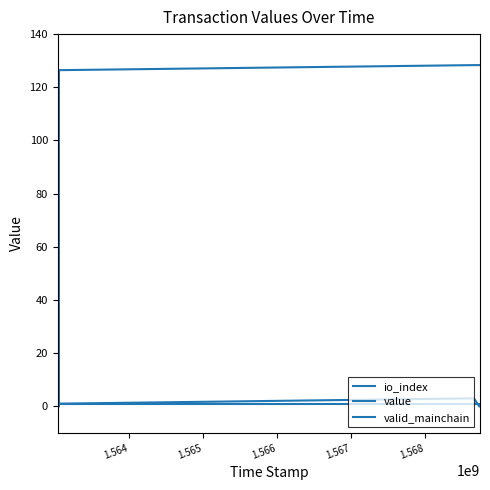

Is it true that valid_mainchain equals 0.3 at 1.568?

False